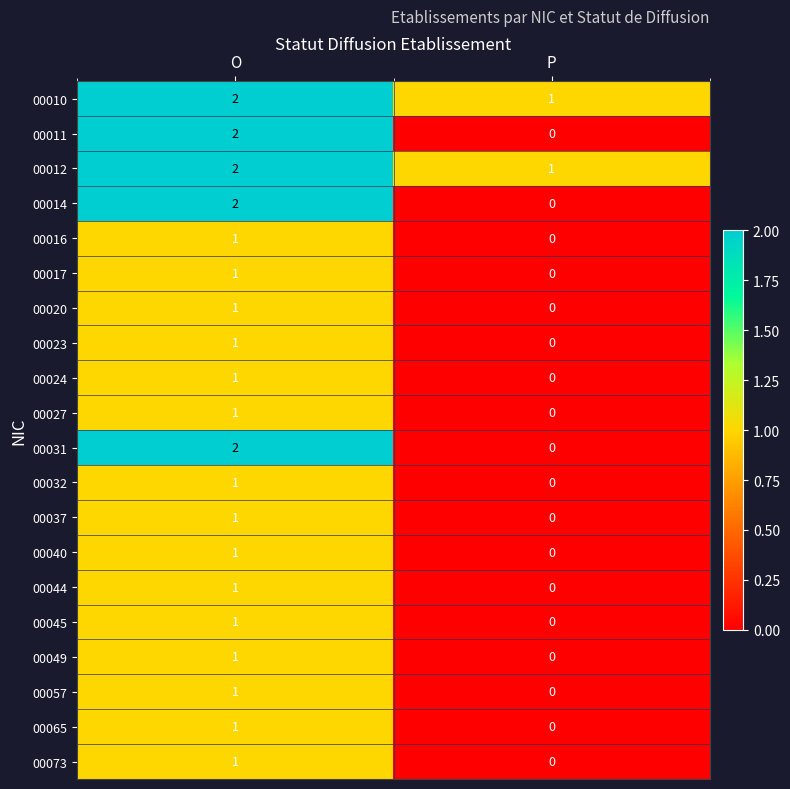

Which category has the lowest value in the 00065 series?

P